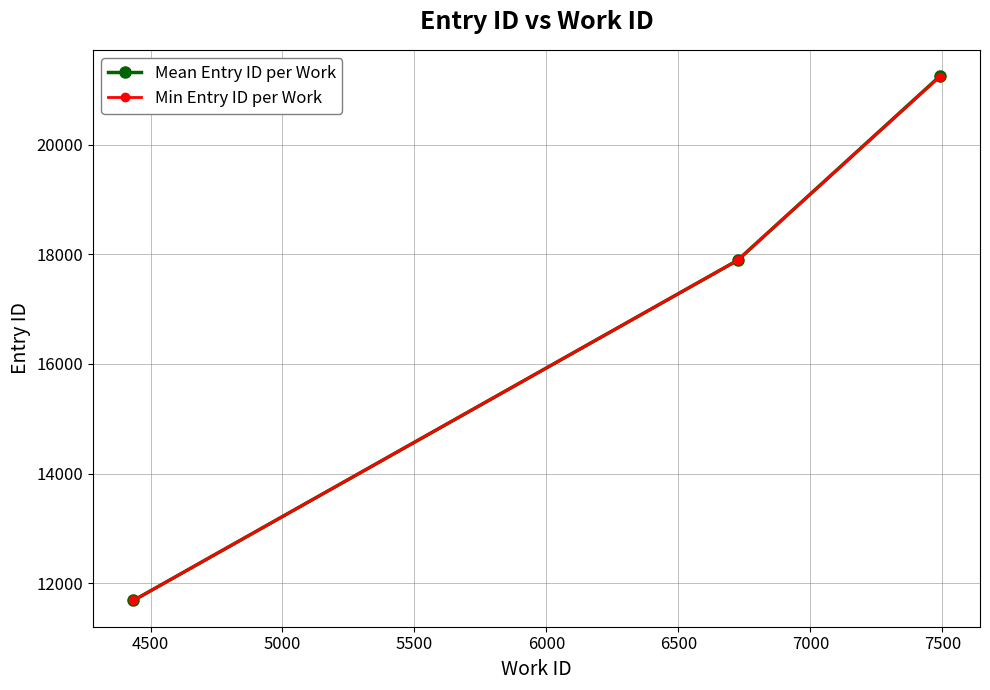

What is the value of the Mean Entry ID per Work point at the 2nd from the left?

17888